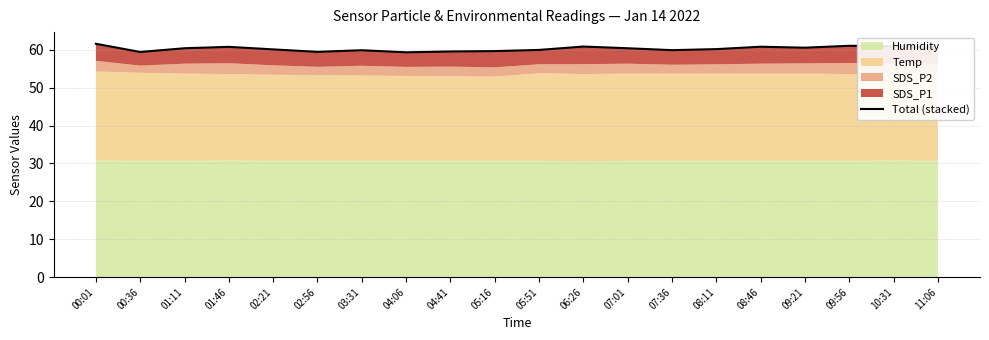

Which has a higher value, 06:26 or 08:46?

06:26